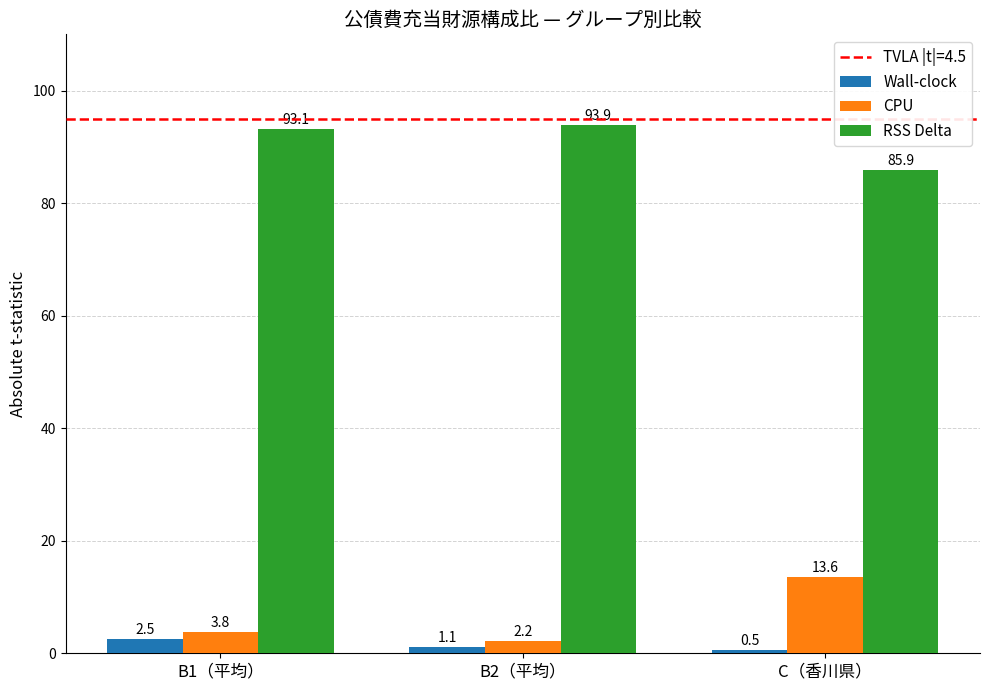

Reading left to right, extract all data points from this chart.

Wall-clock: 2.5	1.1	0.5
CPU: 3.8	2.2	13.6
RSS Delta: 93.1	93.9	85.9